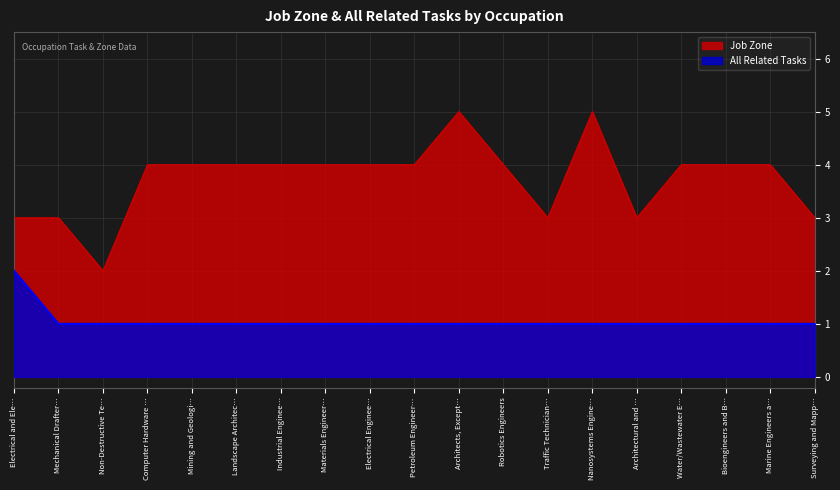

What is the difference between the maximum and minimum values in the Job Zone series?

3